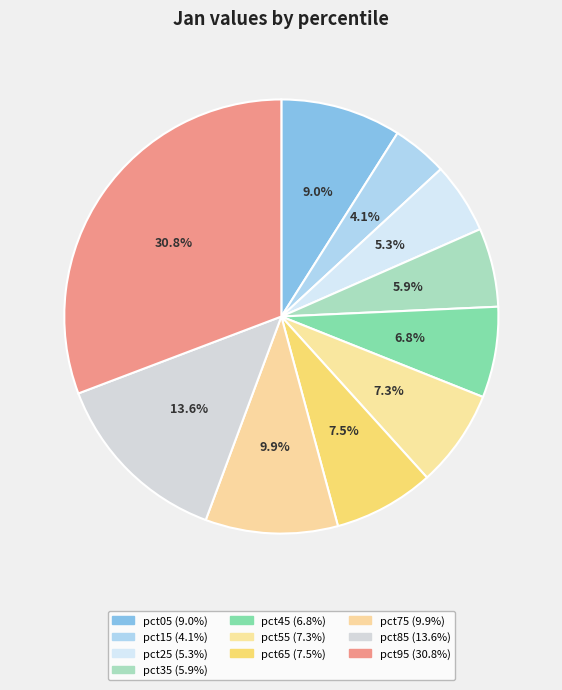

What percentage is NOT represented by pct45?

93.2%